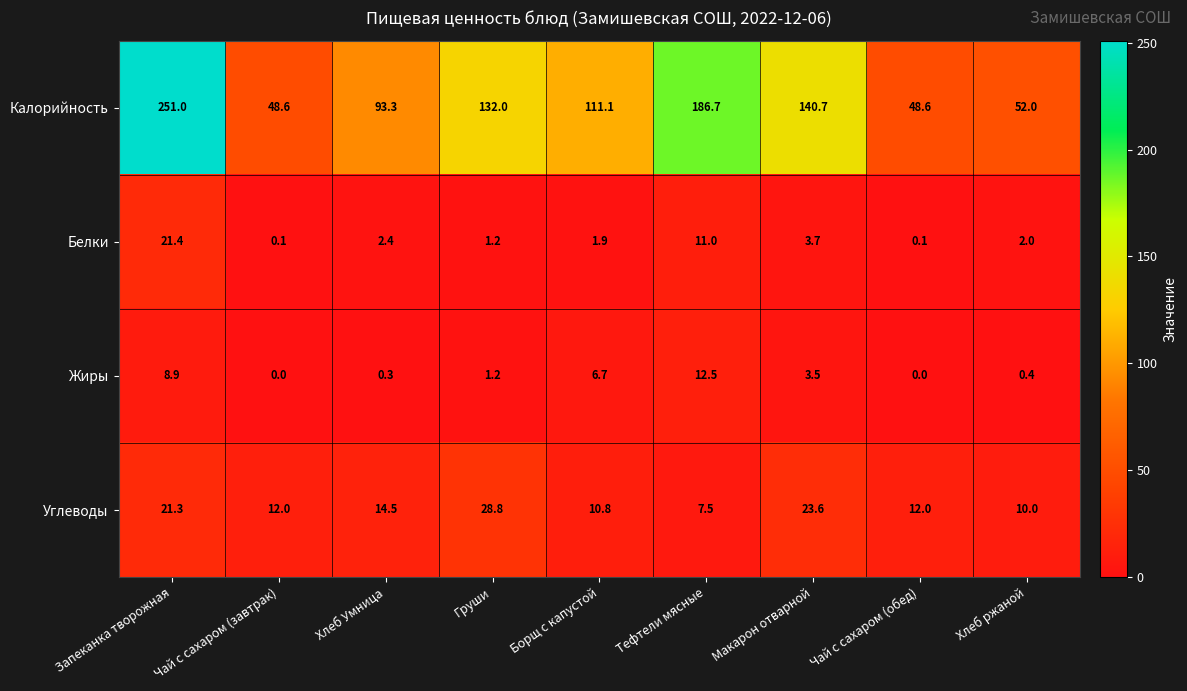

How many data points in Белки are less than 2?

4